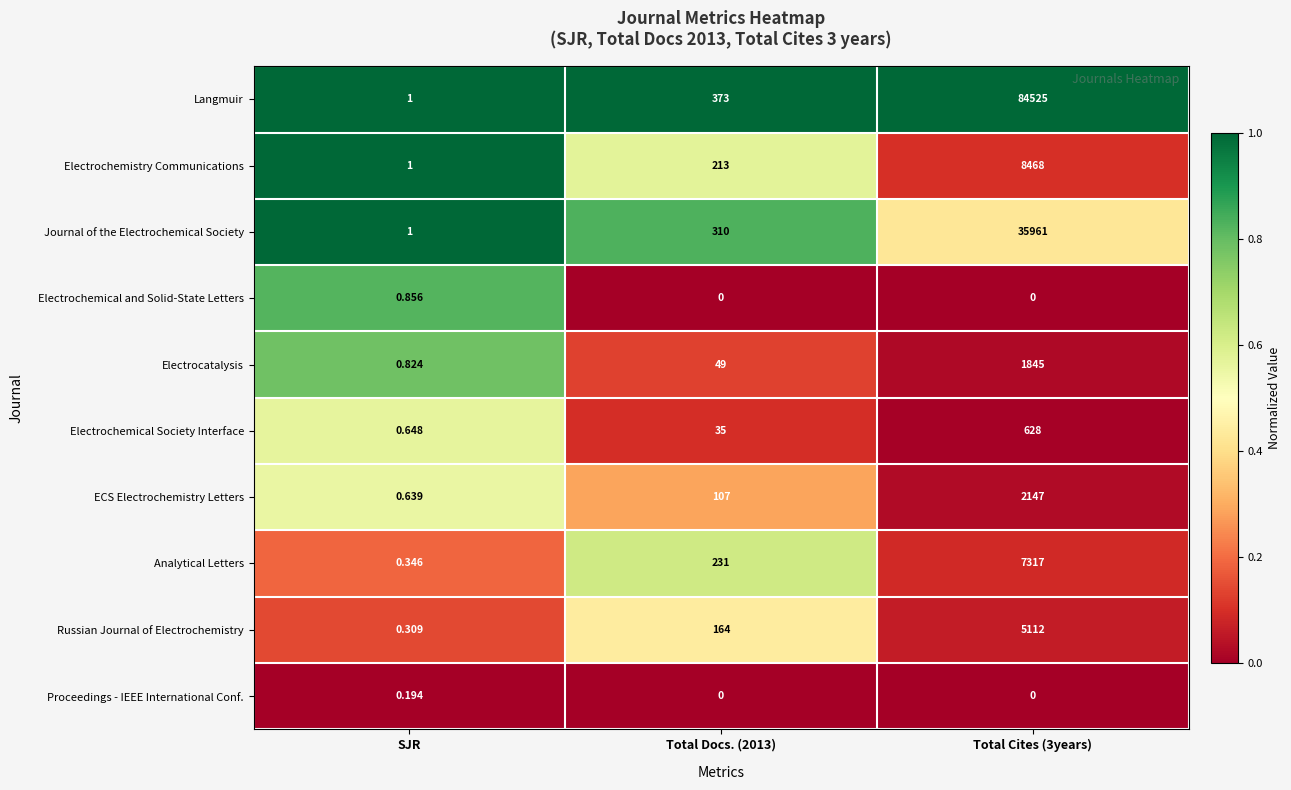

At how many categories does at least one series exceed 0?

3